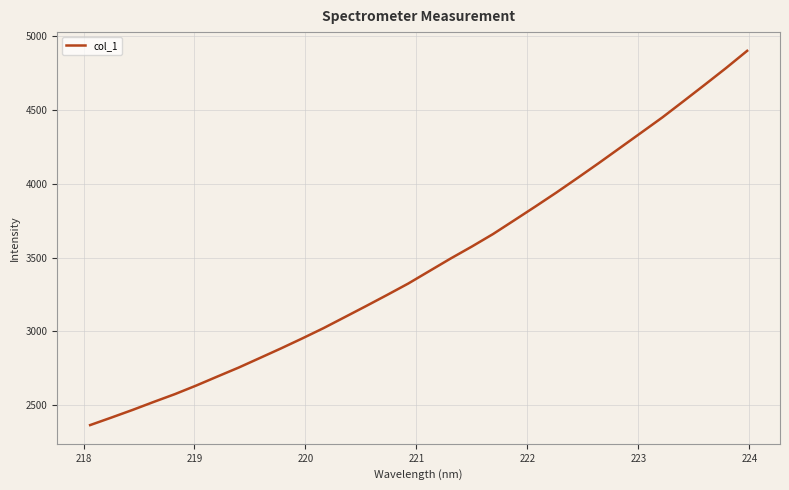

What is the greatest value displayed?

4900.9